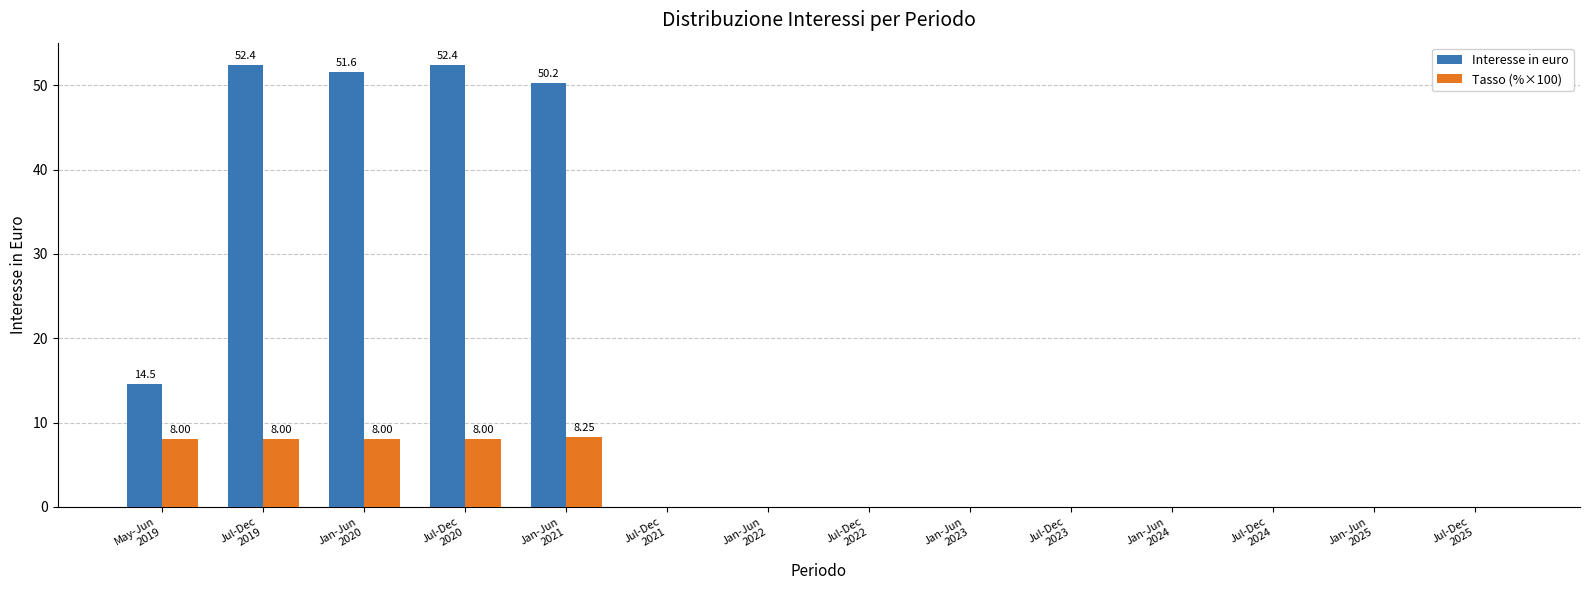

Which series has the largest total across all categories?

Interesse in euro